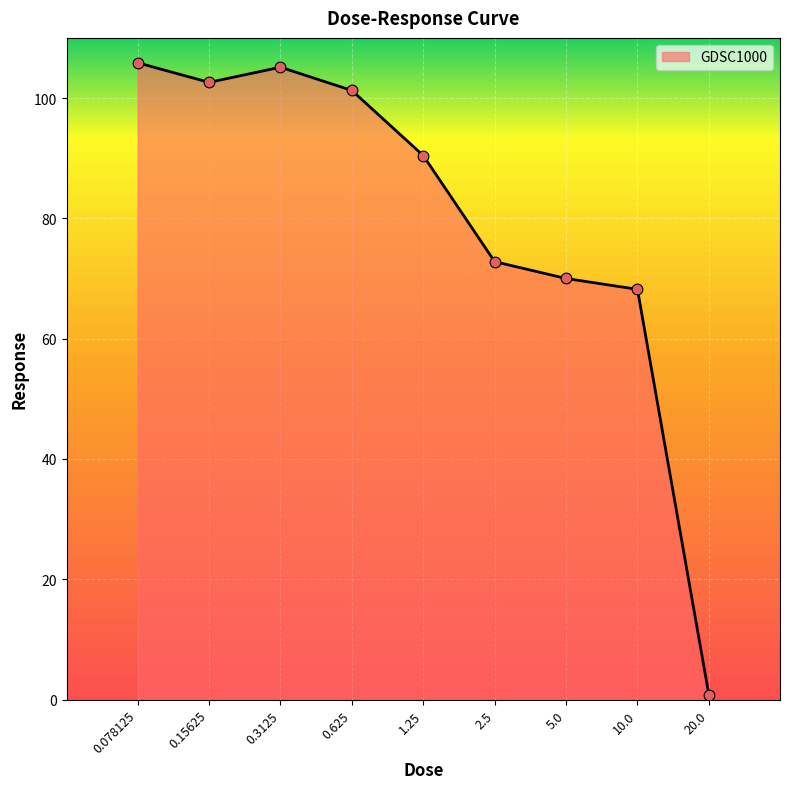

What is the change in value from 1.25 to 20.0?

-89.6